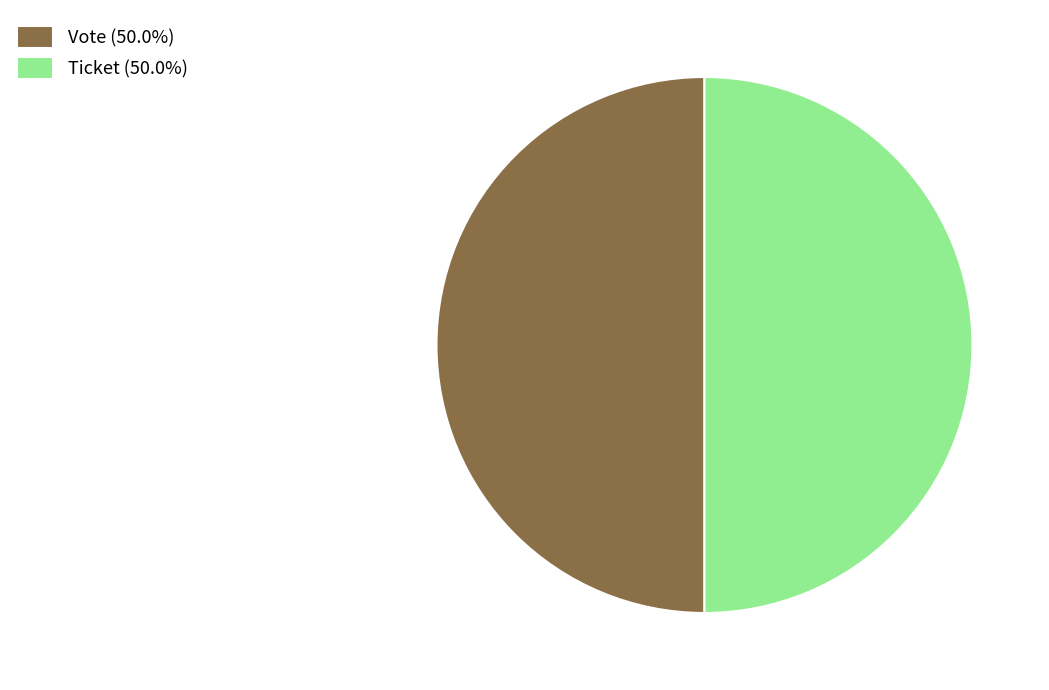

What is the ratio of the value at Vote (50.0%) to the value at Ticket (50.0%)?

1.0